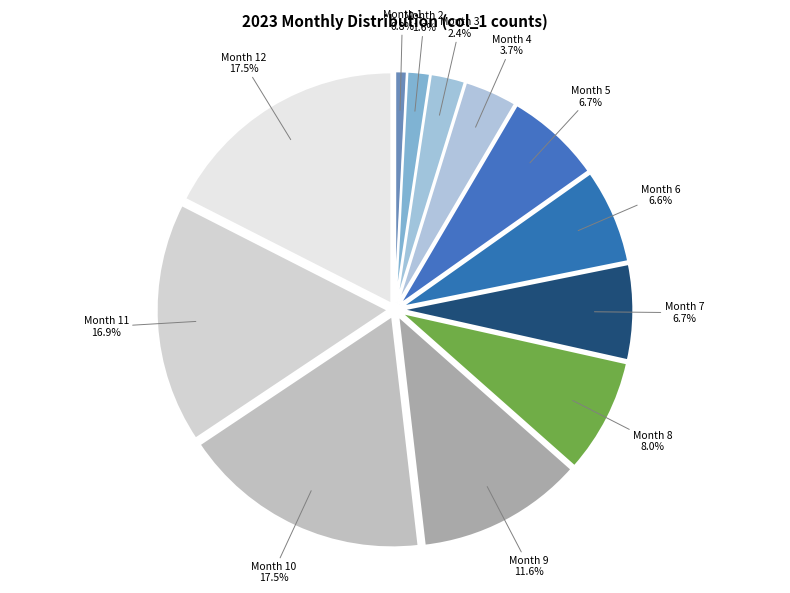

What is the ratio of the value at Month 6 to the value at Month 8?

0.8